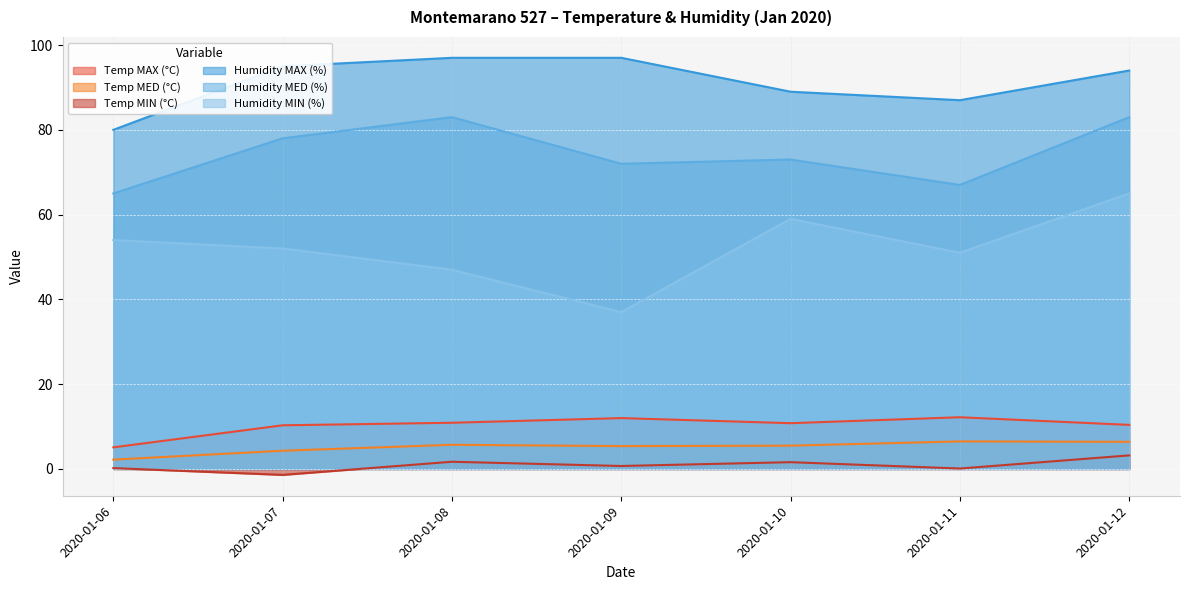

How many Humidity MED (%) values are between 67 and 83?

6